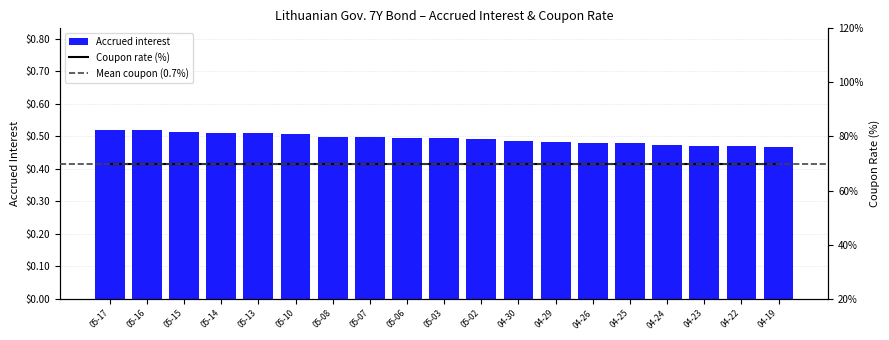

What is the average value?

0.5